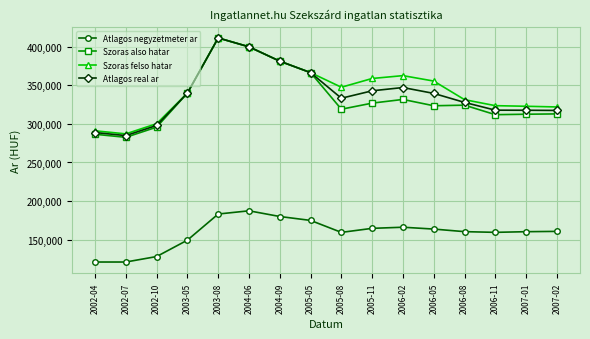

Which series has the largest total across all categories?

Szoras felso hatar